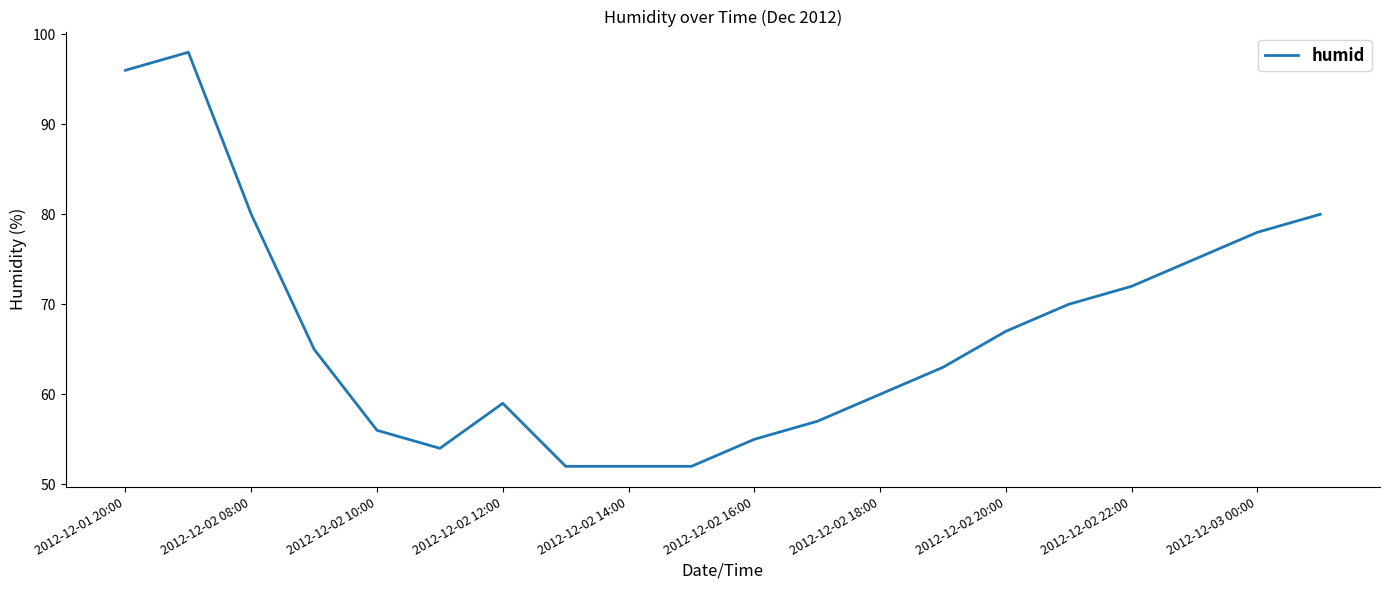

What is the smallest value displayed?

52